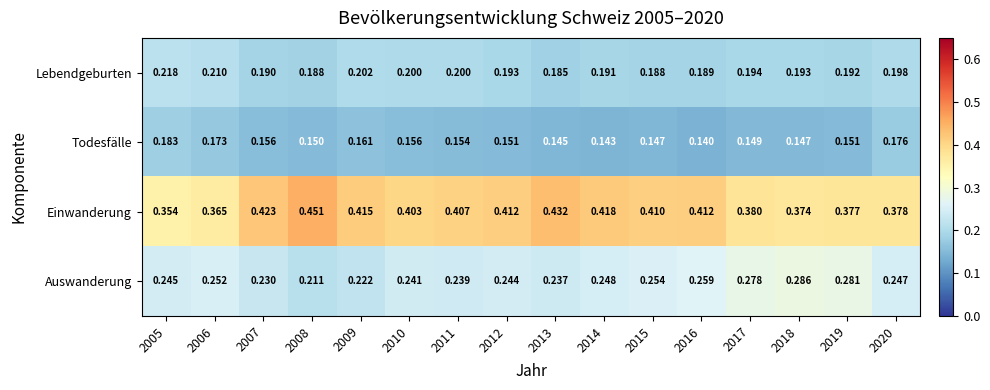

List the series in order of their peak value, lowest first.

Todesfälle, Lebendgeburten, Auswanderung, Einwanderung